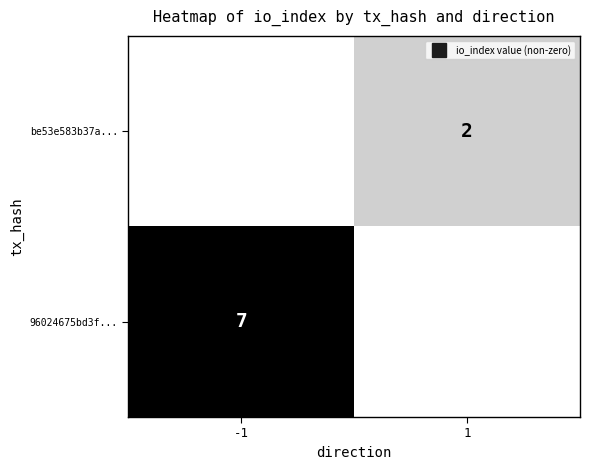

What is the difference between the be53e583b37a... values at 1 and -1?

2